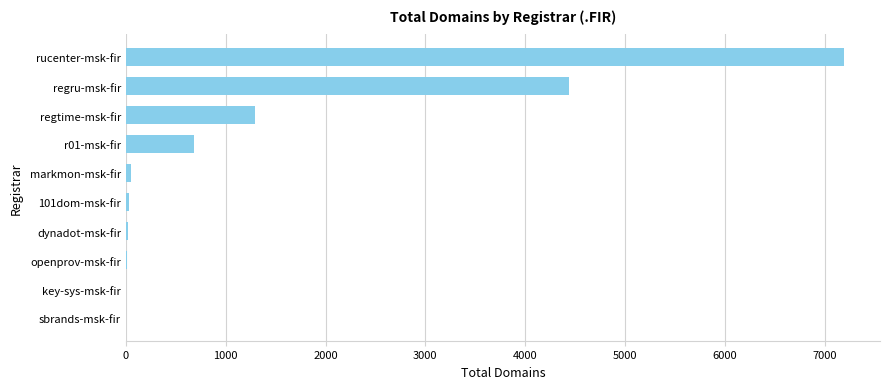

Which label corresponds to the largest value in the chart?

rucenter-msk-fir